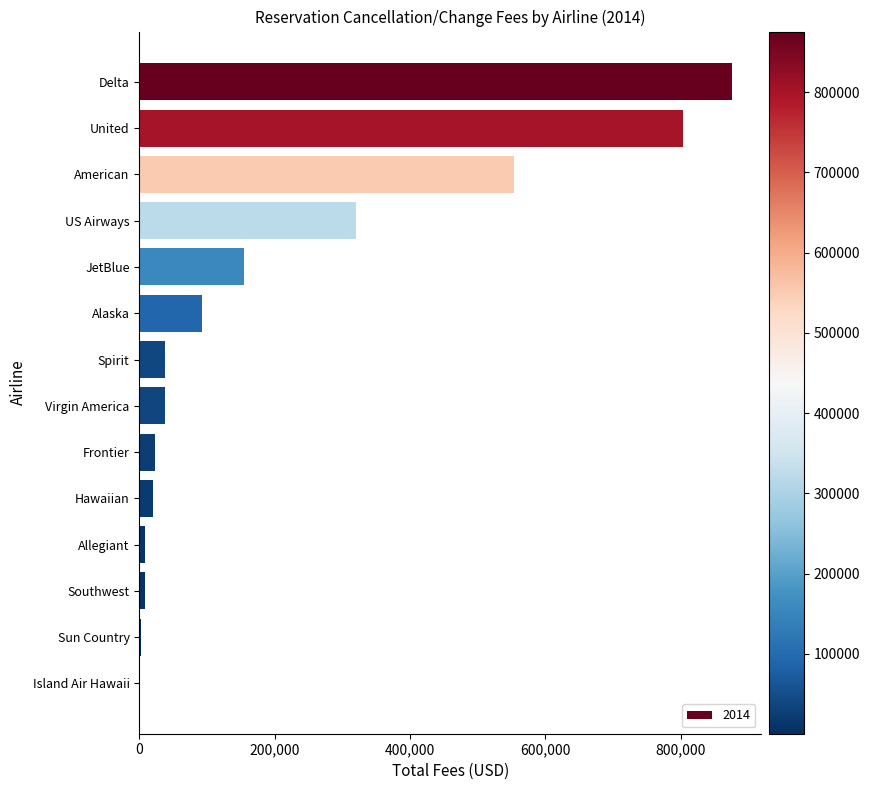

What is the sum of all values?

2939866